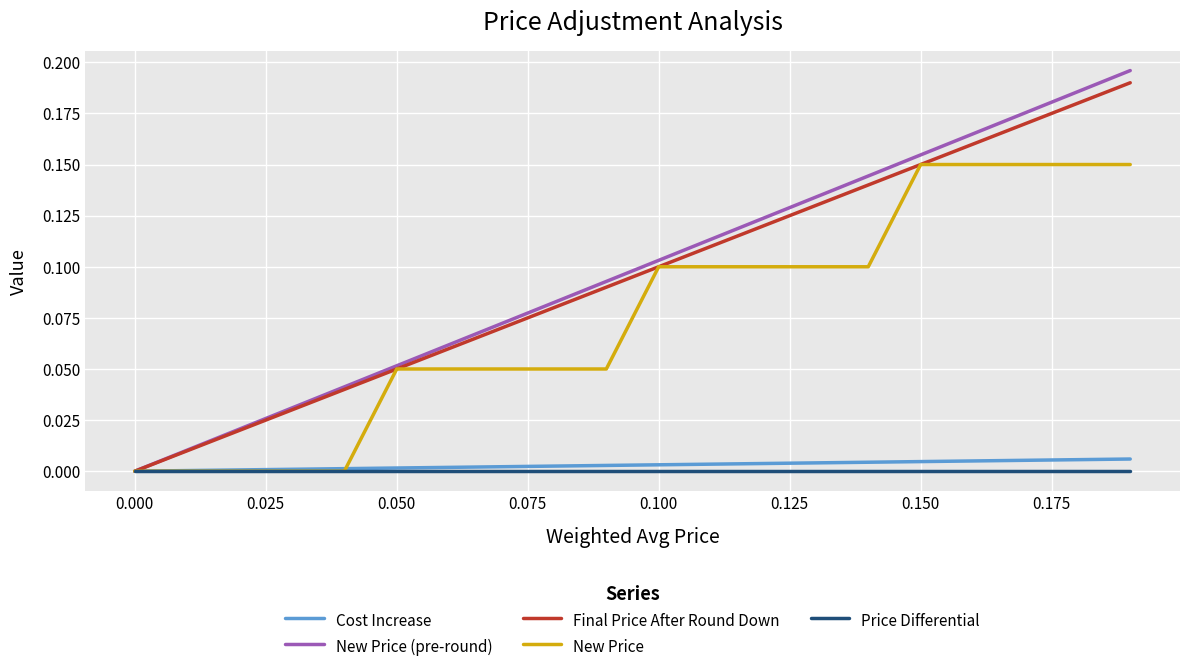

Which series has the widest spread of values?

New Price (pre-round)